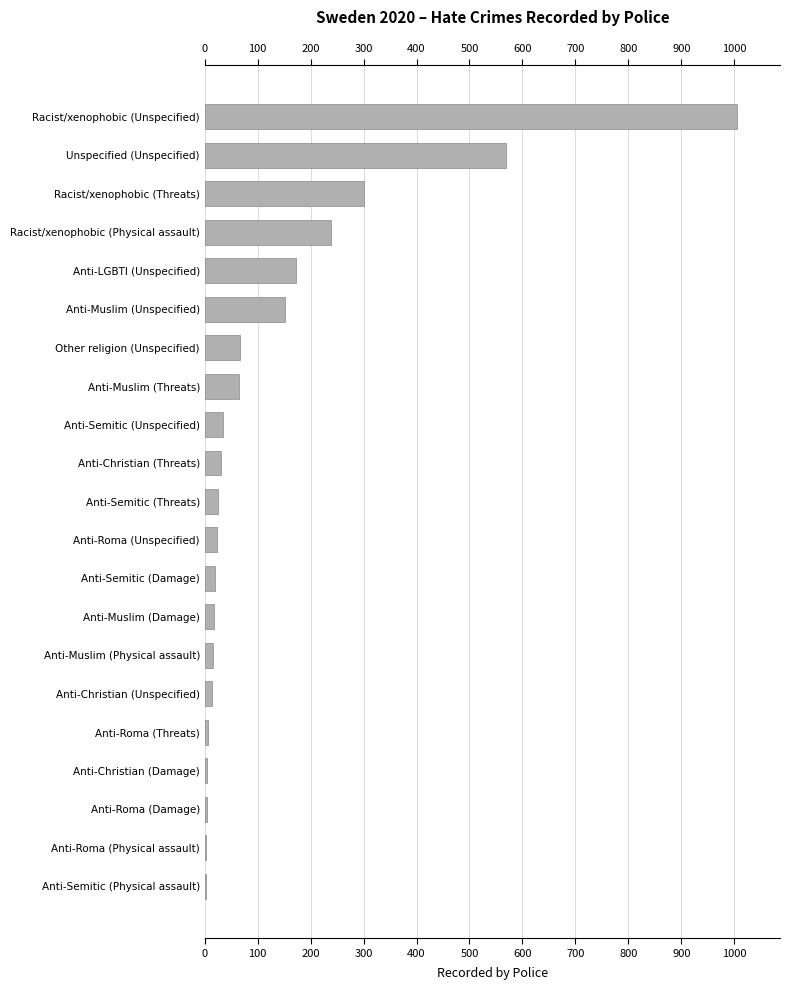

How many distinct data groups are displayed?

1